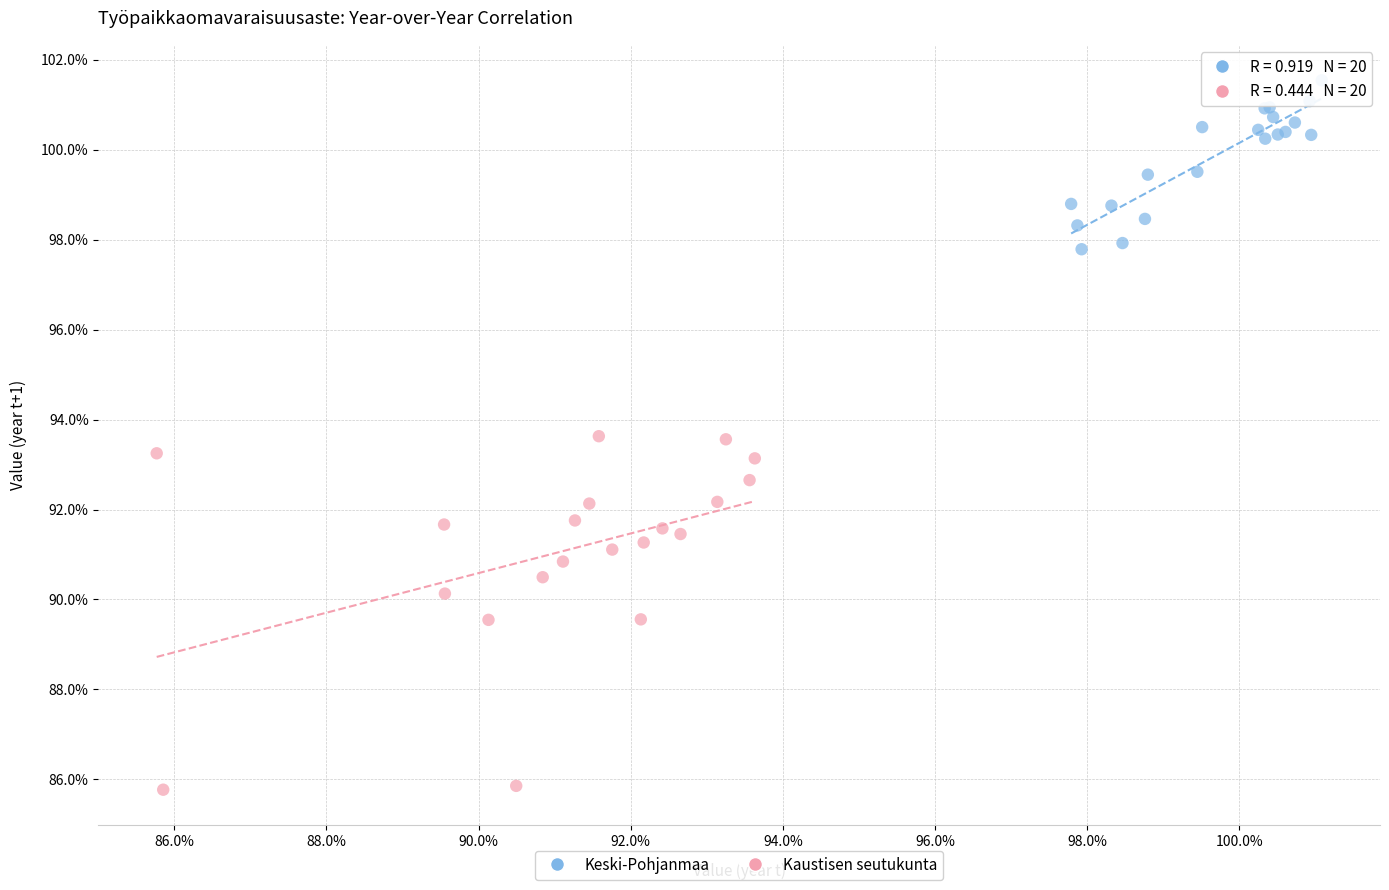

Which series contains the highest Y value?

Keski-Pohjanmaa